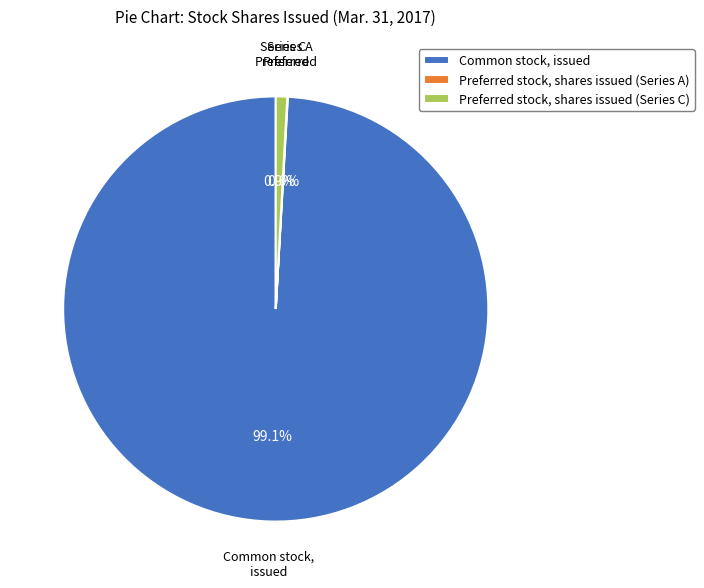

Is Preferred stock, shares issued (Series C) the majority of the pie?

No